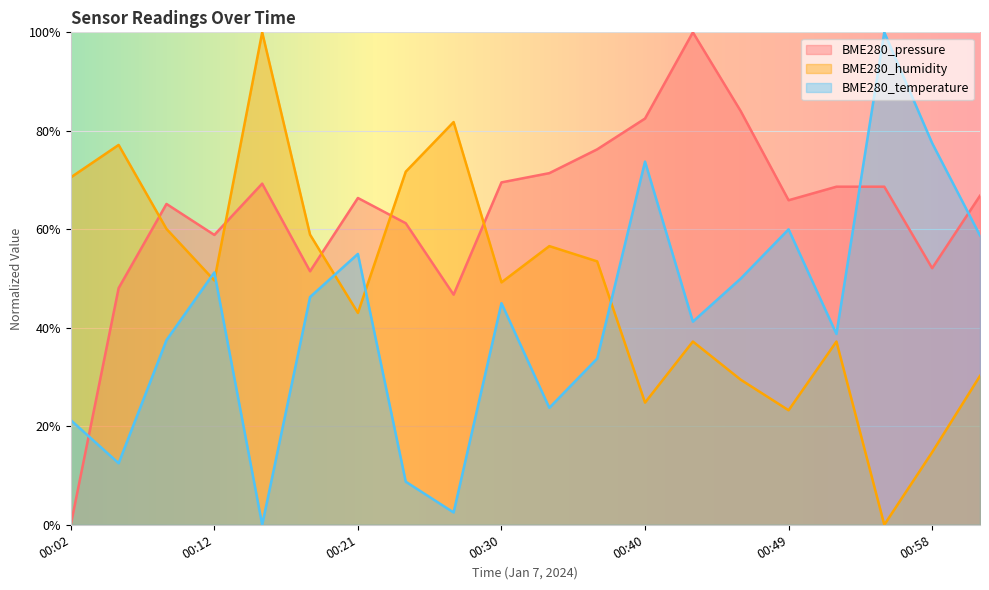

What is the value of the BME280_humidity point at the 11th from the left?

0.6